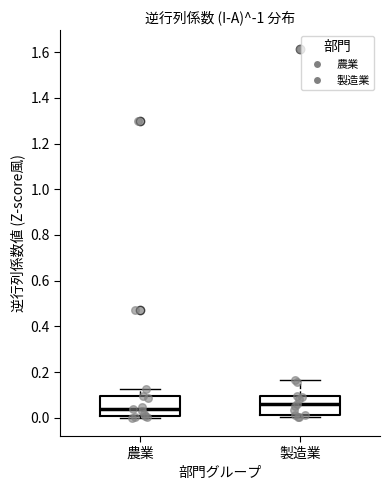

Where is the lower edge of the box for 製造業 on the y-axis? The values are not printed on the chart, so give them approximately, as read against the axis.

0.02